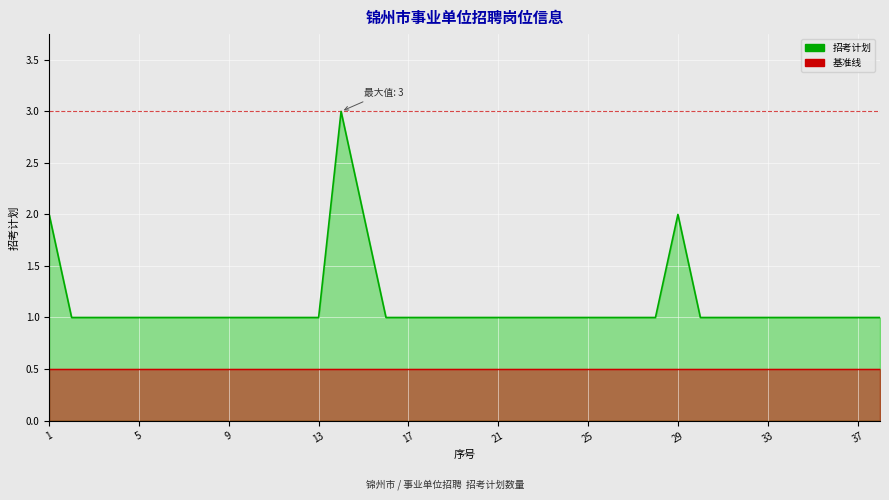

What are all the series names shown in the legend?

招考计划, 基准线